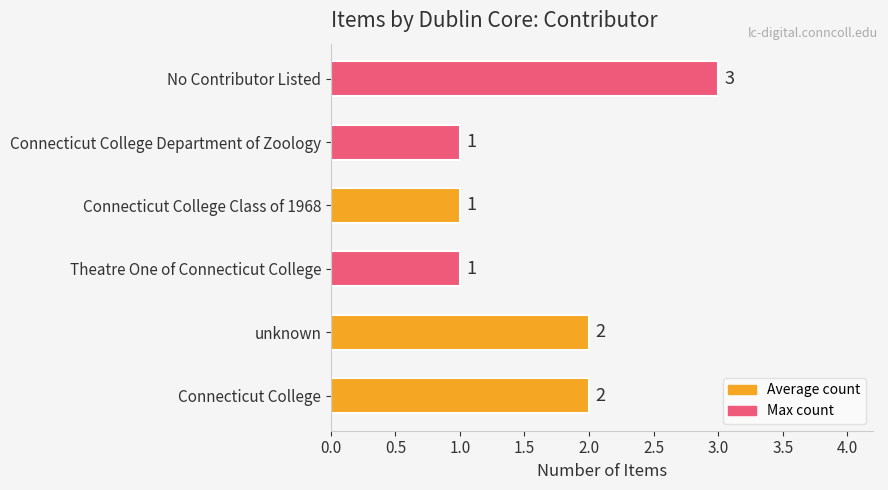

What is the greatest value displayed?

3